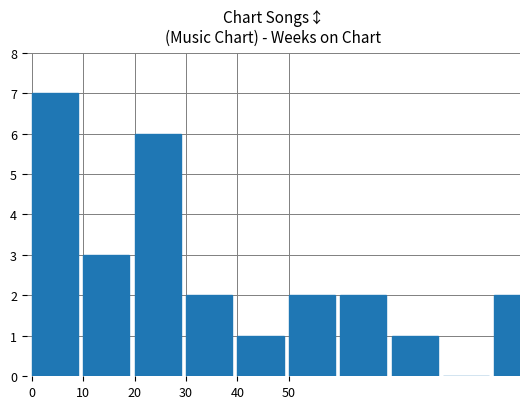

What is the sum of all values?

26